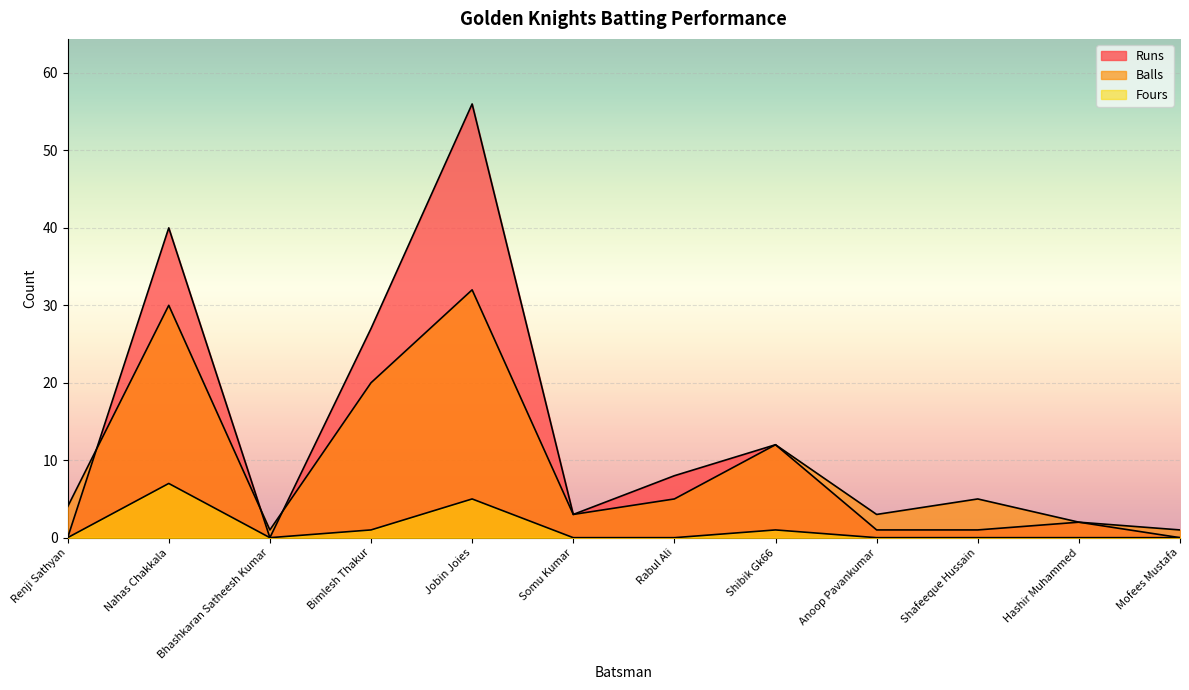

At which category is the sum across all series the highest?

Jobin Joies